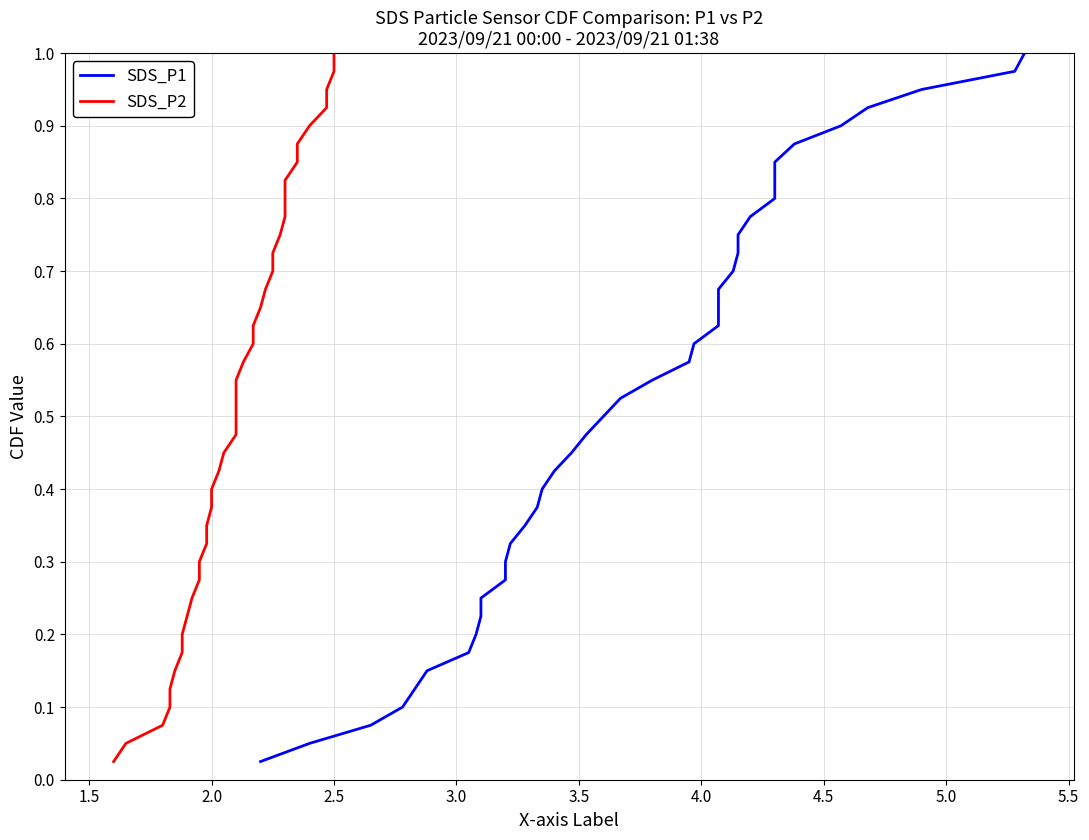

Reading left to right, list all the values displayed in this chart.

SDS_P1: 0.0	0.1	0.1	0.1	0.1	0.1	0.2	0.2	0.2	0.2	0.3	0.3	0.3	0.3	0.4	0.4	0.4	0.5	0.5	0.5	0.5	0.6	0.6	0.6	0.6	0.7	0.7	0.7	0.7	0.8	0.8	0.8	0.8	0.8	0.9	0.9	0.9	0.9	1.0	1.0
SDS_P2: 0.0	0.1	0.1	0.1	0.1	0.1	0.2	0.2	0.2	0.2	0.3	0.3	0.3	0.3	0.4	0.4	0.4	0.5	0.5	0.5	0.5	0.6	0.6	0.6	0.6	0.7	0.7	0.7	0.7	0.8	0.8	0.8	0.8	0.8	0.9	0.9	0.9	0.9	1.0	1.0